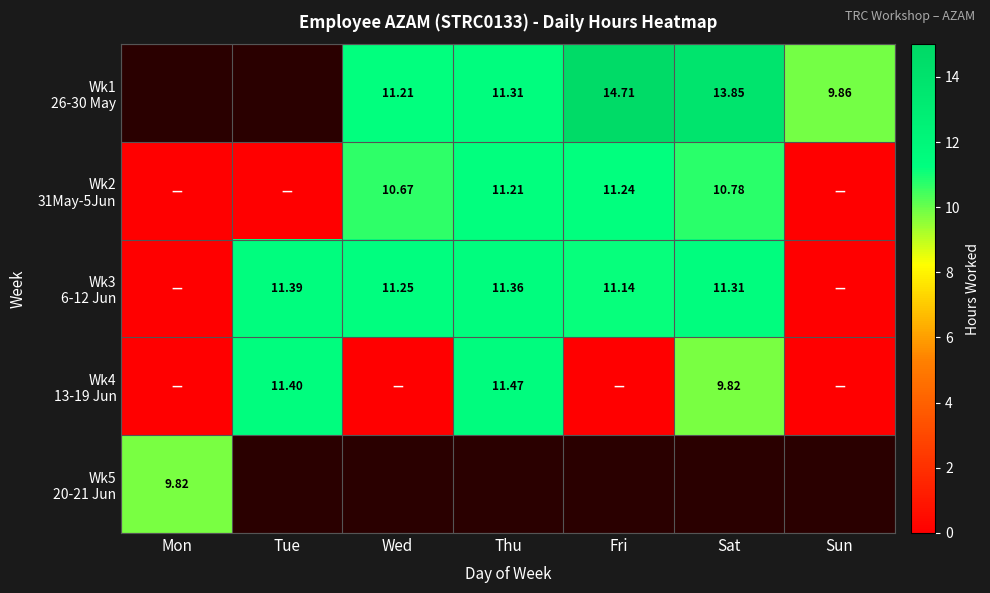

What is the average value of the Wk3 6-12 Jun series?

8.1